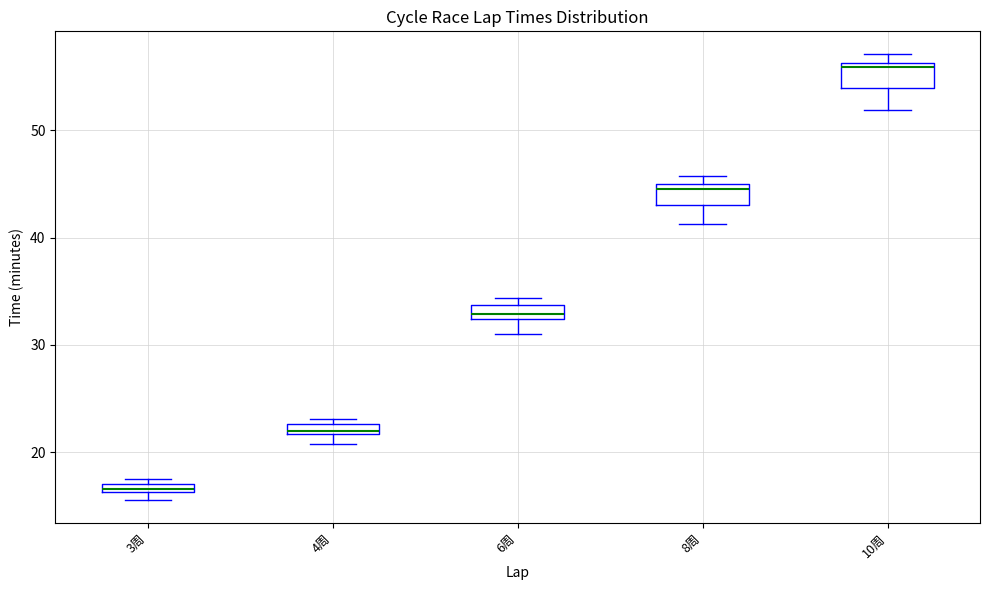

Which box has the lowest median line?

3周